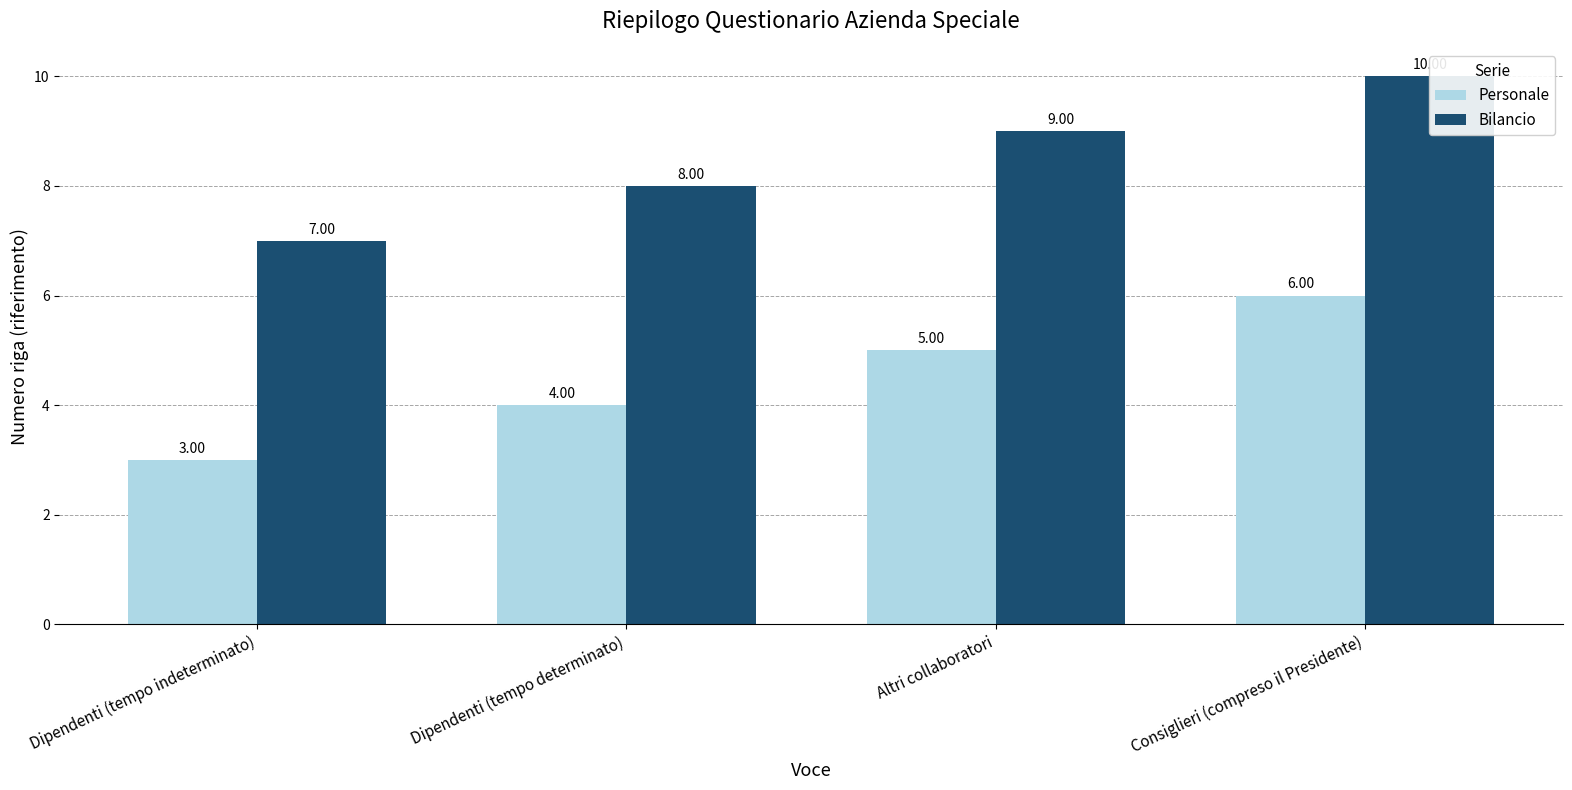

Which has a higher value, Dipendenti (tempo indeterminato) or Consiglieri (compreso il Presidente)?

Consiglieri (compreso il Presidente)